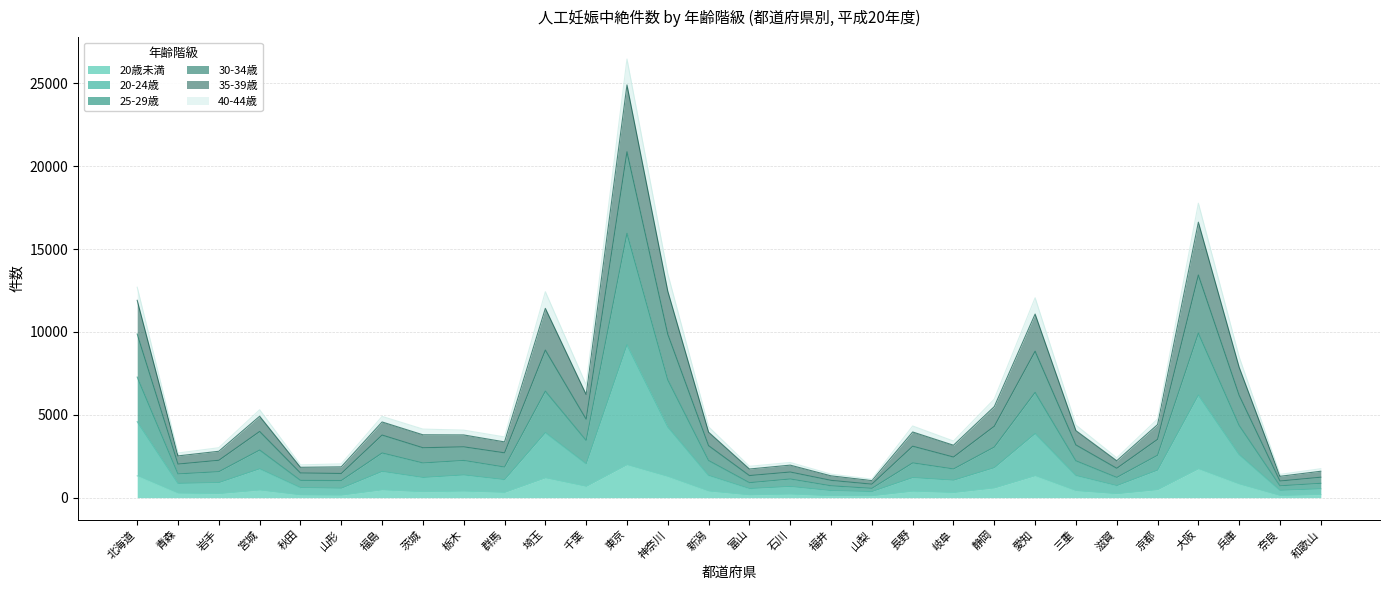

How many data points in 35-39歳 are less than 3955?

15